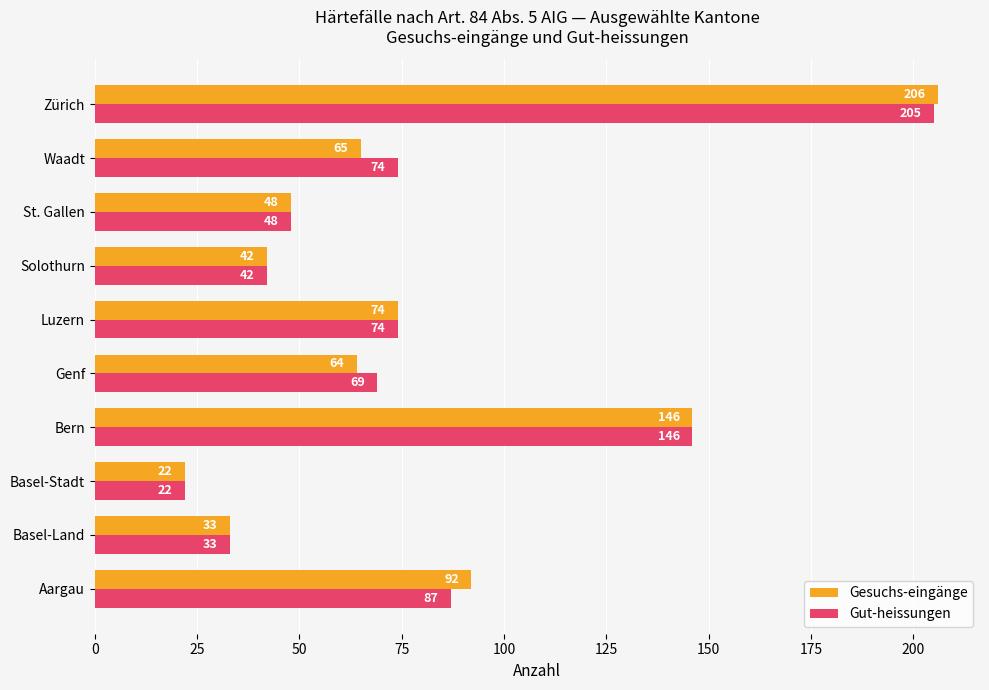

At which label does Gesuchs-eingänge reach its peak?

Zürich